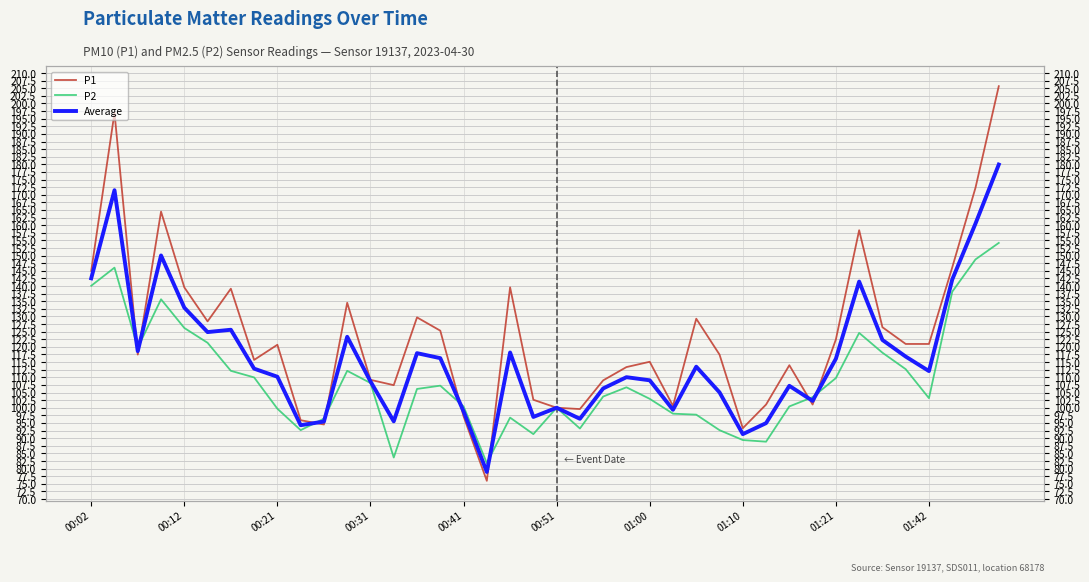

Reading right to left, extract all data points from this chart.

P1: 205.7	172.3	146.1	121.0	121.0	126.5	158.3	122.4	101.0	114.0	101.0	93.3	117.5	129.3	100.6	115.1	113.4	109.0	99.6	100.0	102.6	139.6	76.0	97.2	125.3	129.7	107.4	109.2	134.5	94.5	95.9	120.7	115.7	139.1	128.4	139.6	164.5	117.5	196.9	145.0
P2: 154.2	148.8	138.1	103.1	112.7	118.1	124.6	109.8	103.5	100.4	88.8	89.4	92.6	97.7	98.0	102.9	106.7	103.7	93.2	100.0	91.3	96.7	81.8	100.4	107.3	106.2	83.6	108.1	112.1	96.4	92.6	99.7	110.0	112.1	121.3	126.2	135.6	119.7	146.0	140.1
Average: 179.9	160.5	142.1	112.1	116.8	122.3	141.5	116.1	102.3	107.2	94.9	91.3	105.0	113.5	99.3	109.0	110.0	106.3	96.4	100.0	97.0	118.2	78.9	98.8	116.3	117.9	95.5	108.6	123.3	95.5	94.3	110.2	112.8	125.6	124.9	132.9	150.0	118.6	171.5	142.5